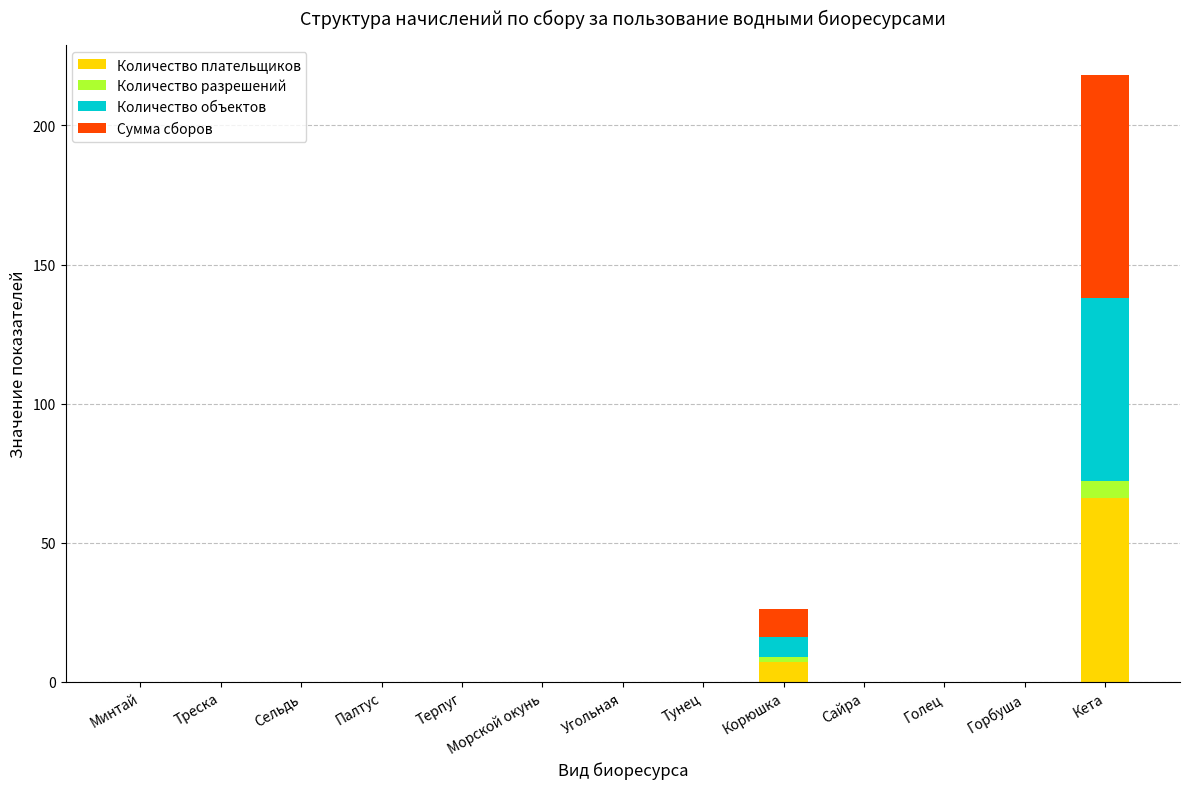

At which category is the sum across all series the highest?

Кета